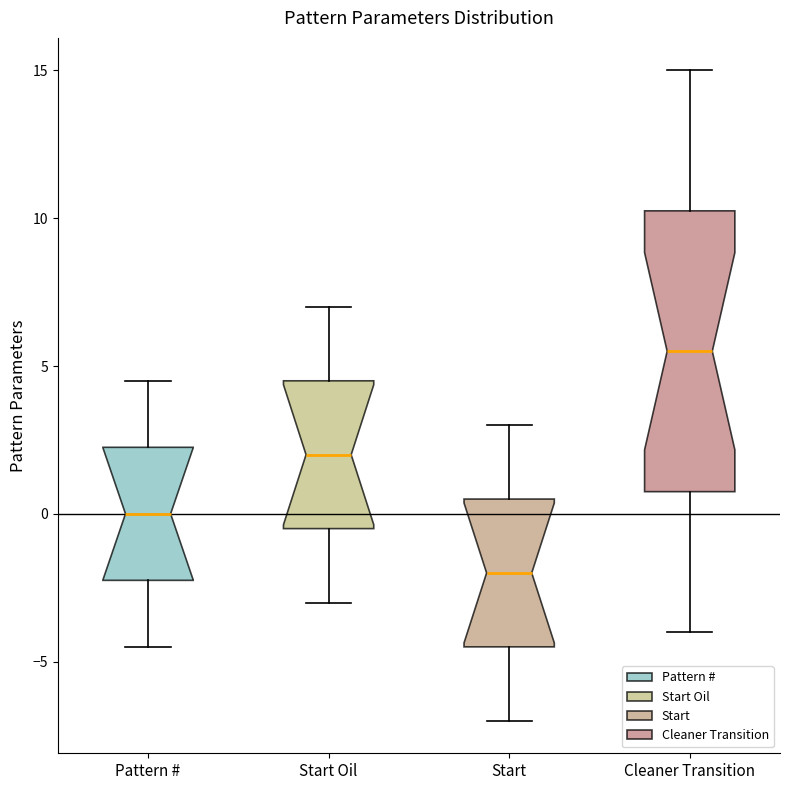

Reading left to right, read every box against the y-axis: the position of its median line, the range the box covers, and the ends of its whiskers. The values are not printed on the chart, so give them approximately, as read against the axis.

Pattern #: median 0.0, box -2.0 to 2.5, whiskers -4.5 to 4.5
Start Oil: median 2.0, box -0.5 to 4.5, whiskers -3.0 to 7.0
Start: median -2.0, box -4.5 to 0.5, whiskers -7.0 to 3.0
Cleaner Transition: median 5.5, box 1.0 to 10.5, whiskers -4.0 to 15.0